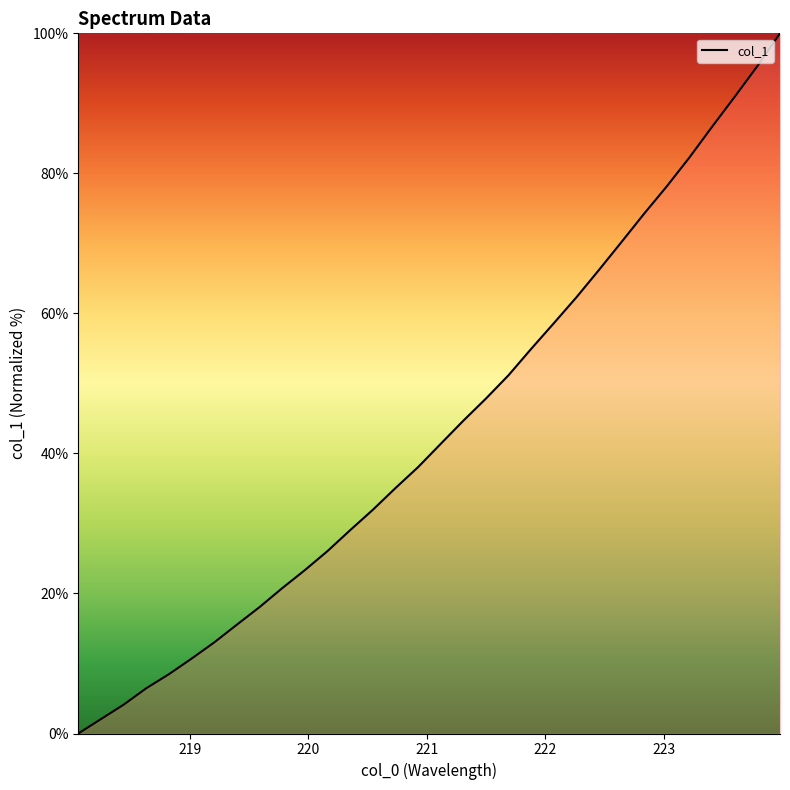

How many values exceed 41?

16